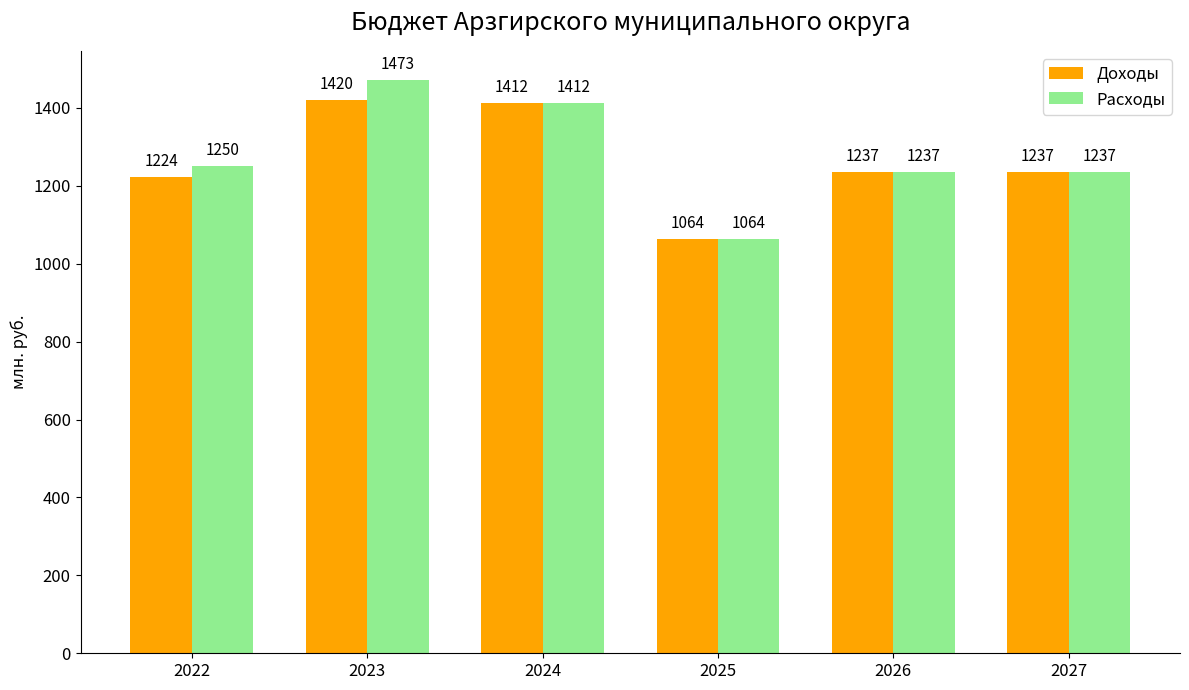

What are all the series names shown in the legend?

Доходы, Расходы